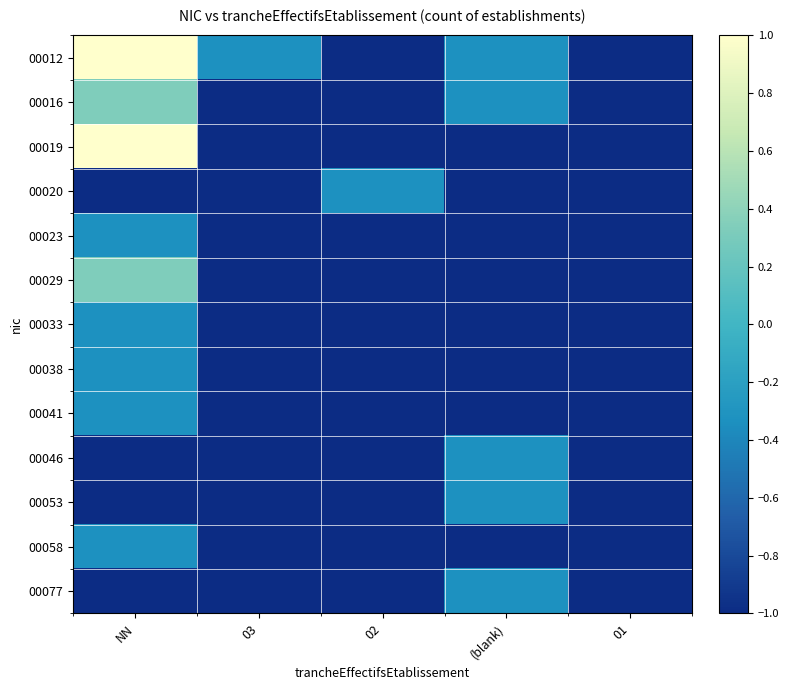

Which series has the largest range (max minus min)?

00012